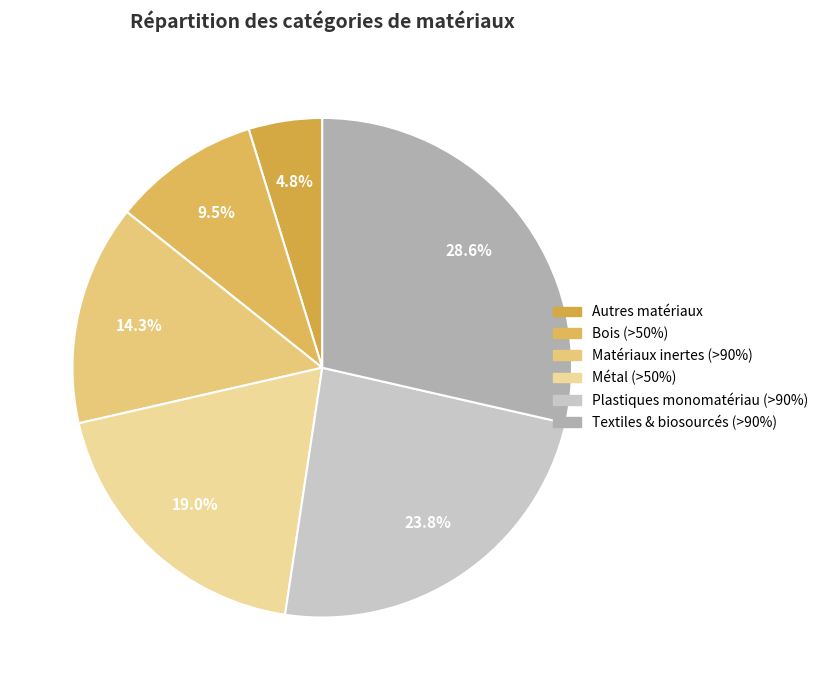

Does Bois (>50%) account for over 50% of the chart?

No